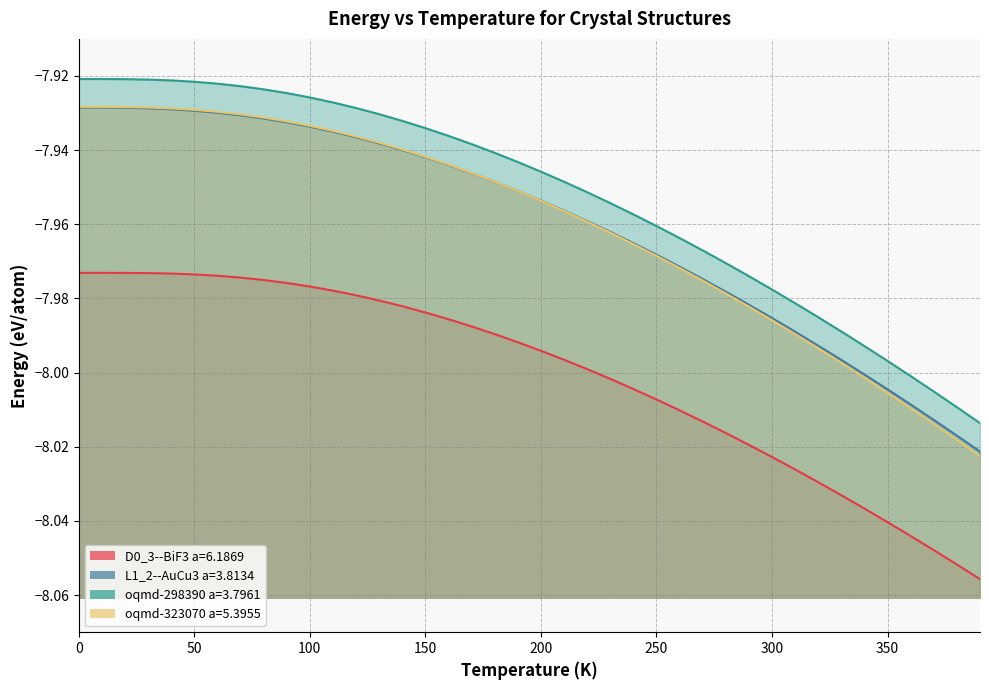

What is the smallest value displayed?

-8.1